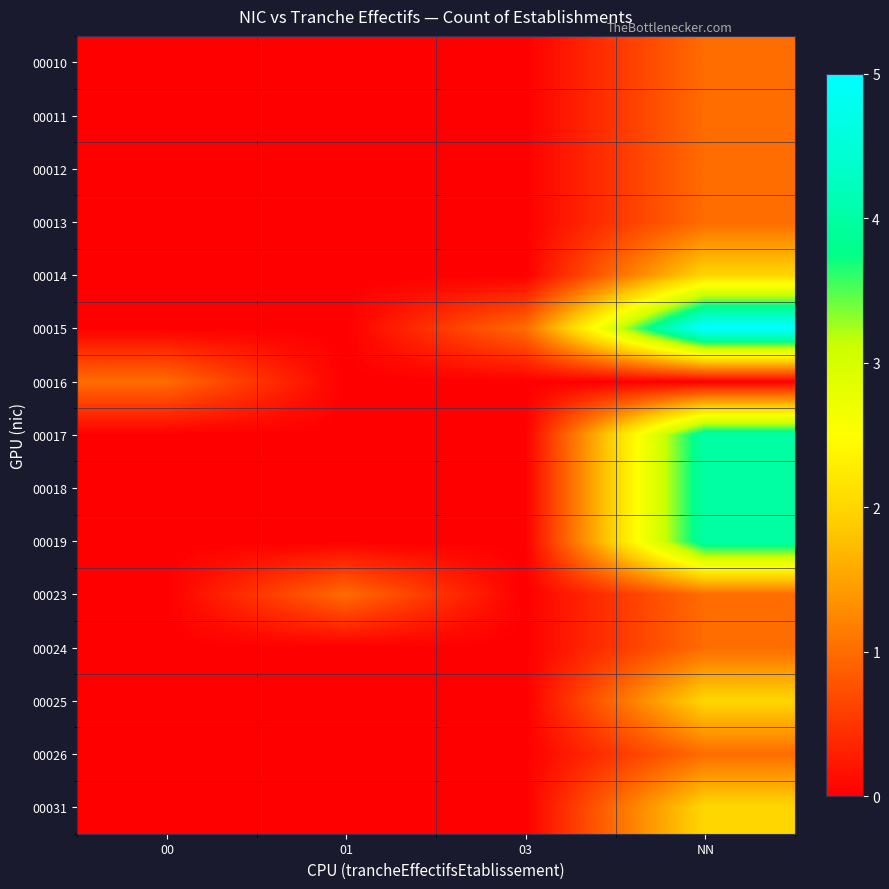

Which series has the largest total across all categories?

00015